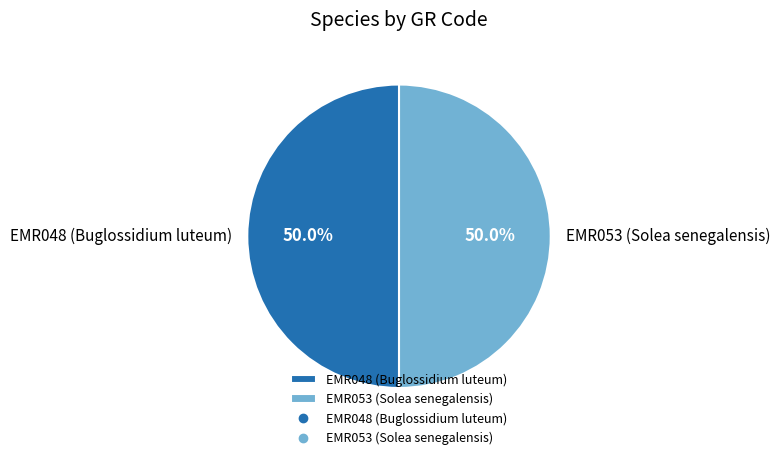

What is the ratio of the value at EMR053 (Solea senegalensis) to the value at EMR048 (Buglossidium luteum)?

1.0